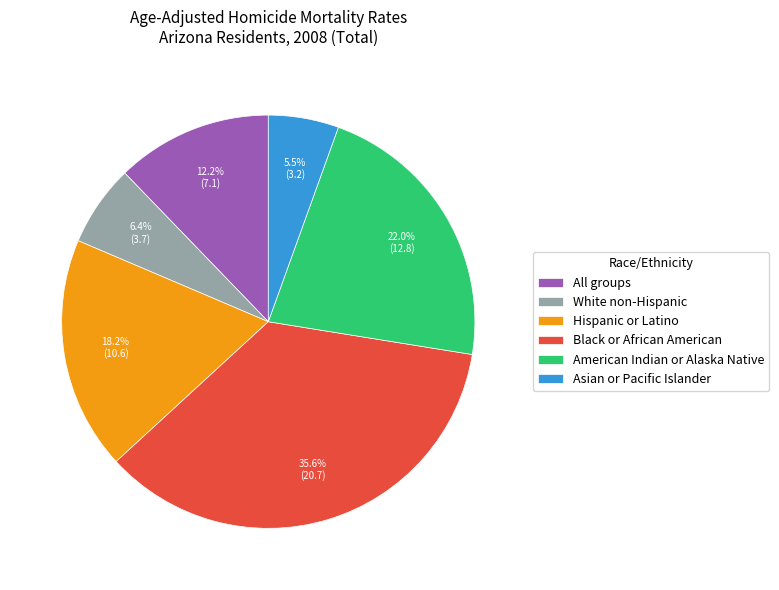

What percentage do American Indian or Alaska Native and White non-Hispanic together represent?

28.4%